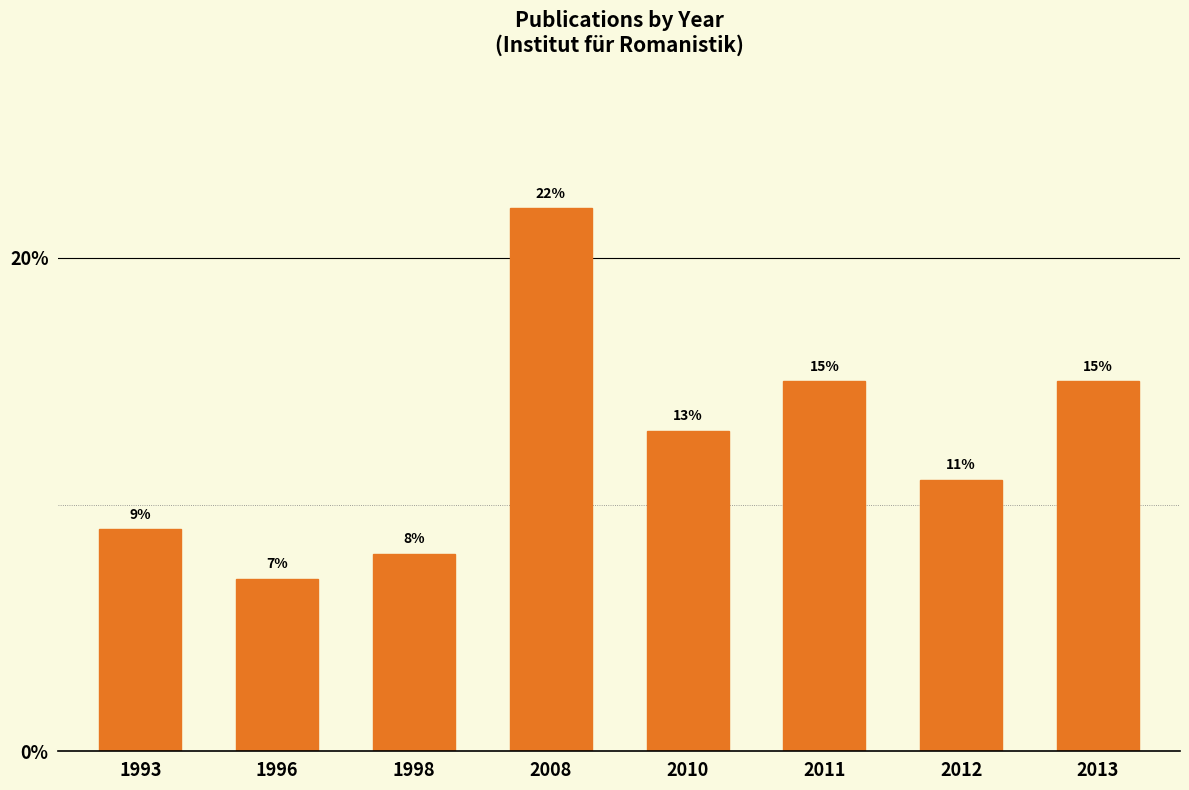

Reading left to right, list all the values displayed in this chart.

1993=9.0	1996=7.0	1998=8.0	2008=22.0	2010=13.0	2011=15.0	2012=11.0	2013=15.0